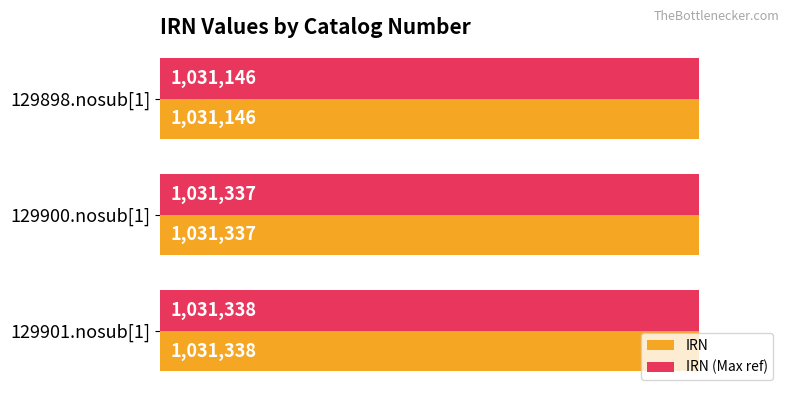

Reading right to left, what are all the values shown in this chart?

IRN: 1031338	1031337	1031146
IRN (Max ref): 1031338	1031337	1031146